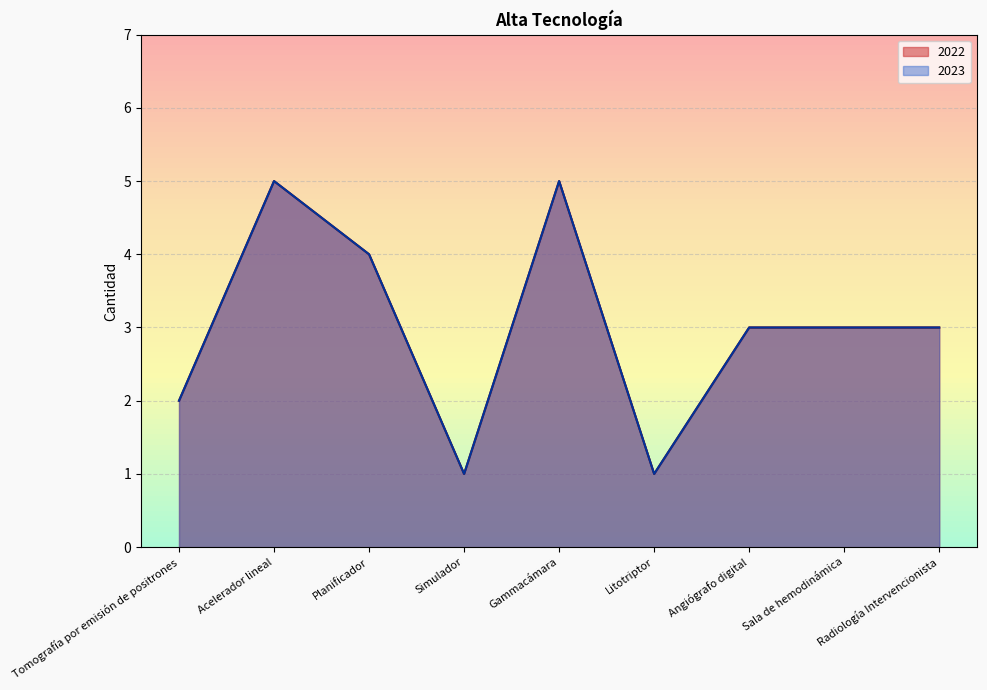

In 2022, how many points are higher than both neighbors (excluding endpoints)?

2